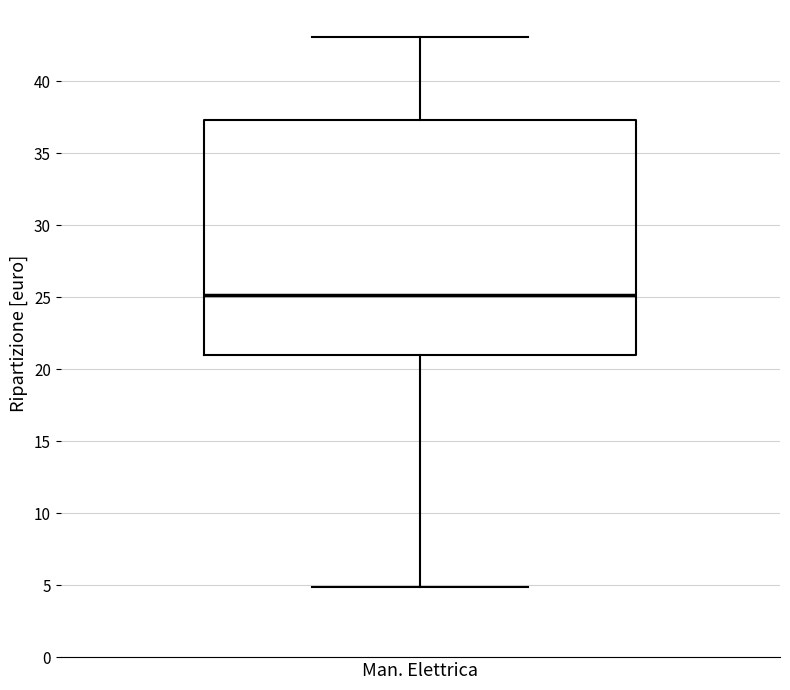

Transcribe this box plot: give where the median line is, the range the box spans, and where the two whiskers end, as read against the y-axis. The values are not printed on the chart, so give them approximately, as read against the axis.

median 25.0, box 21.0 to 37.5, whiskers 5.0 to 43.0